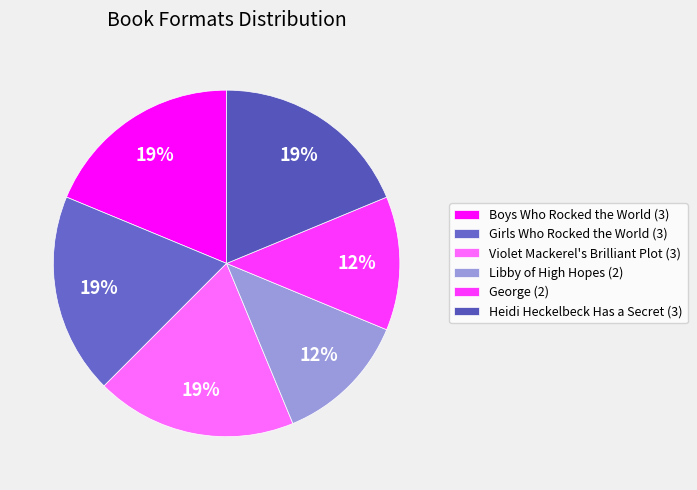

How much of the chart is everything except George?

87.5%